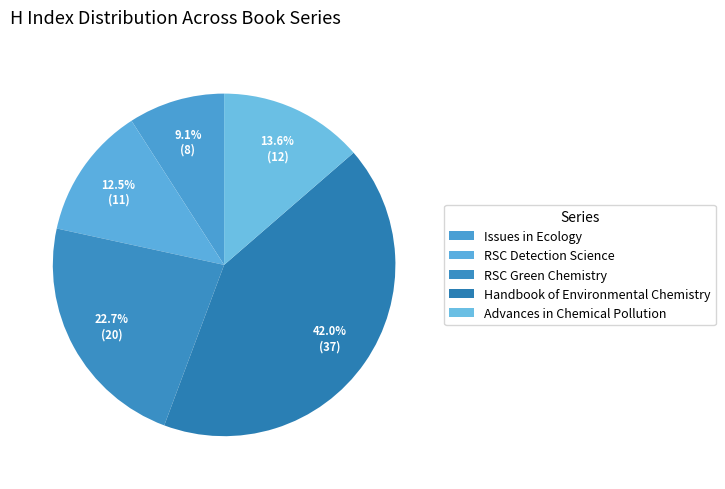

Is Issues in Ecology the majority of the pie?

No